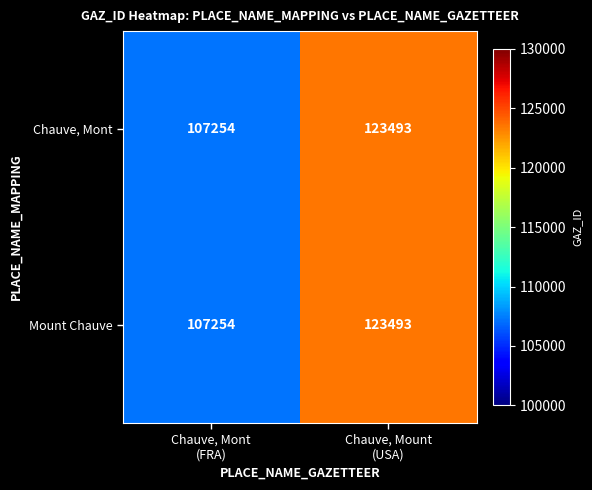

What is the greatest value displayed?

123493